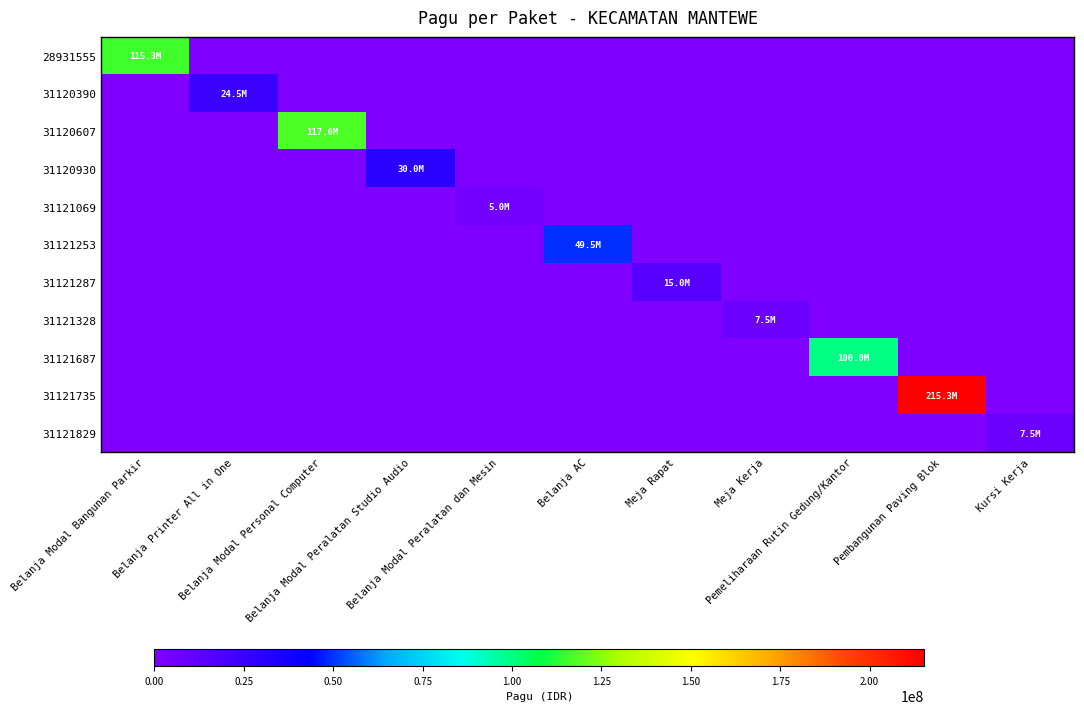

Which category has the highest value across all series?

Pembangunan Paving Blok